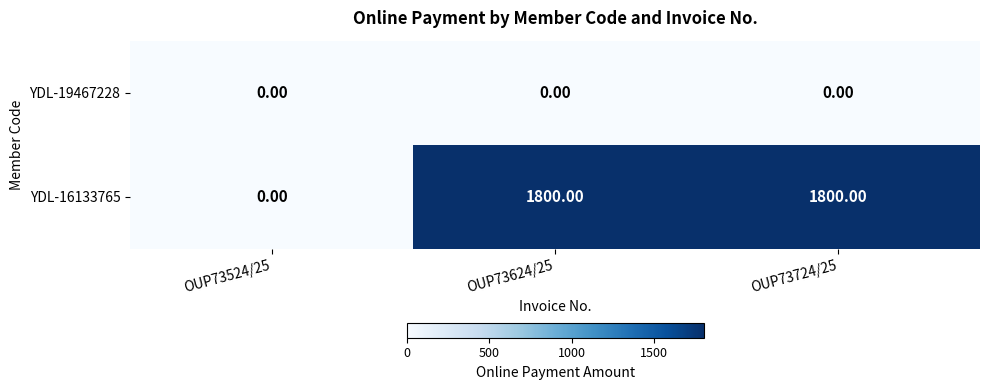

Is the value of YDL-19467228 at OUP73524/25 greater than the value of YDL-16133765 at OUP73724/25?

No